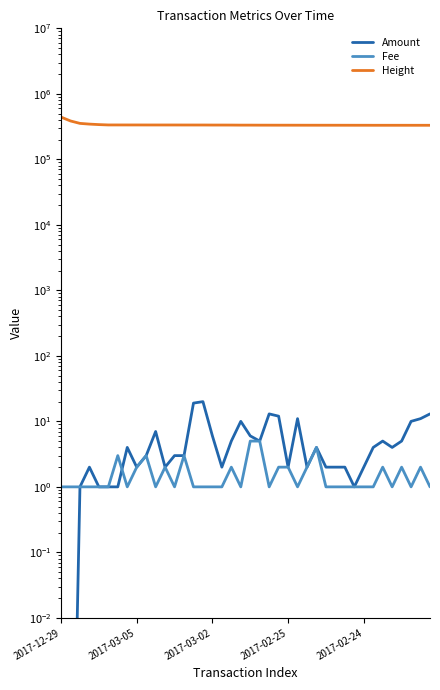

How many times do Fee and Amount cross each other?

1